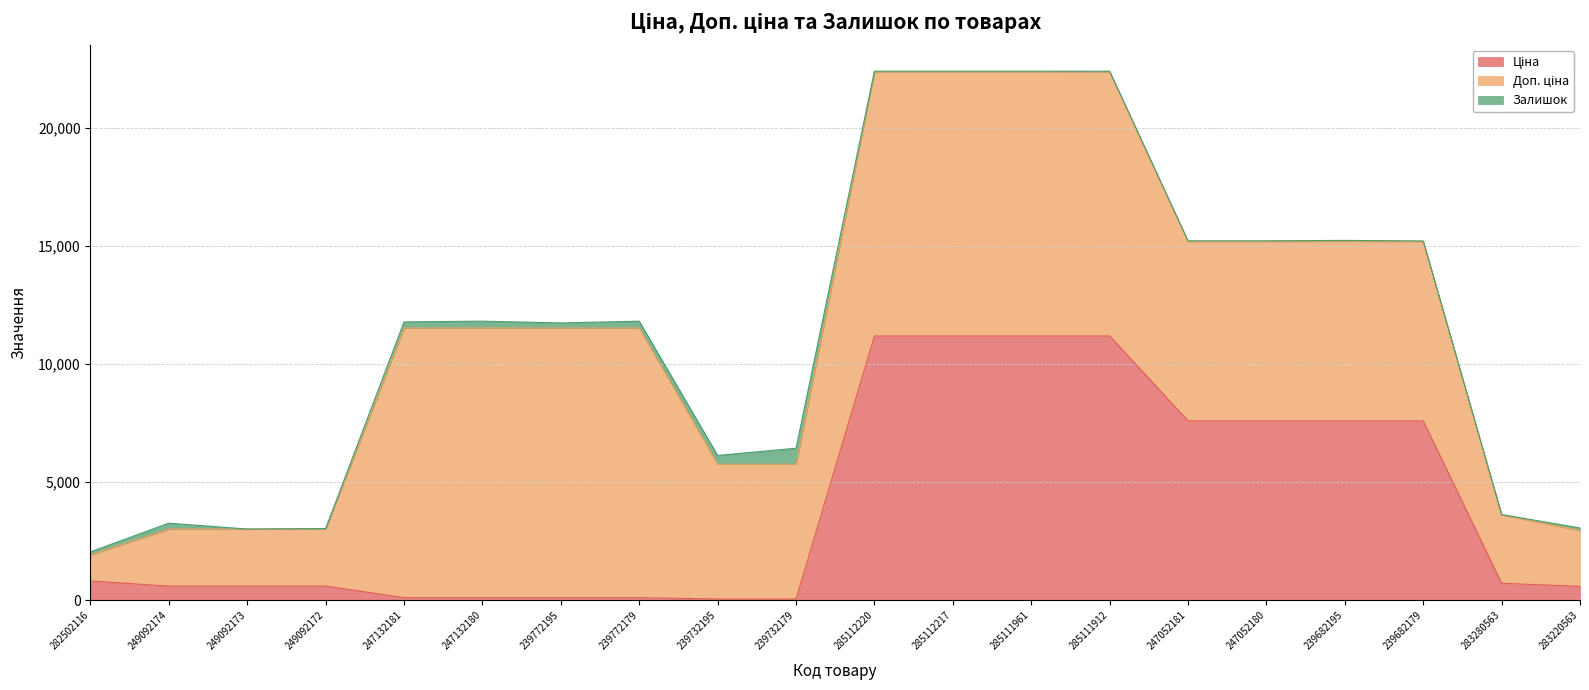

Which series changed the most between 249092173 and 285111961?

Ціна